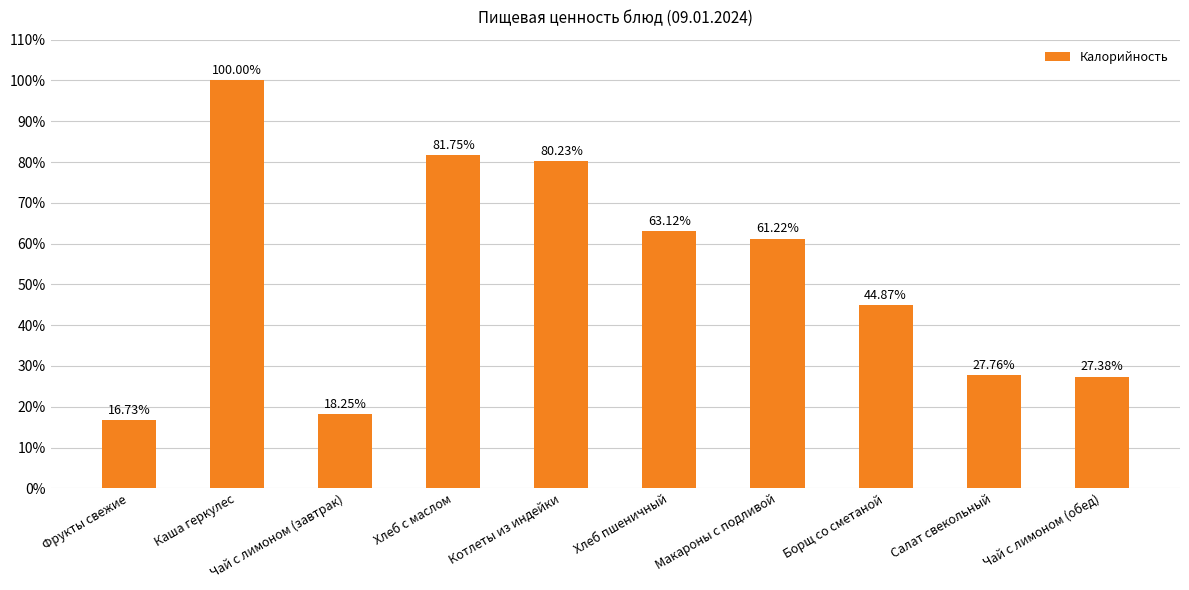

What is the ratio of the value at Салат свекольный to the value at Борщ со сметаной?

0.6